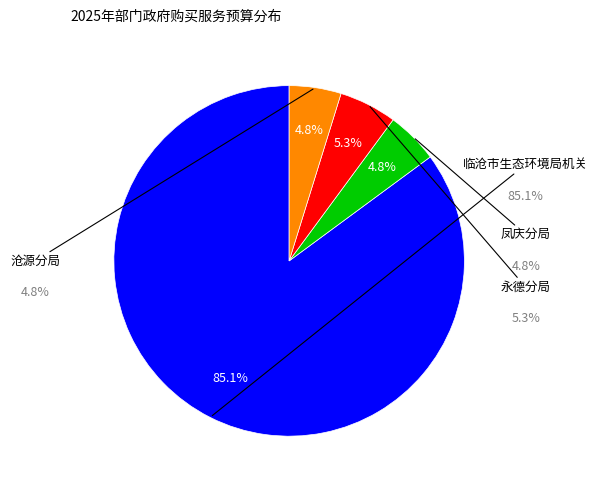

How many slices are in this pie chart?

4